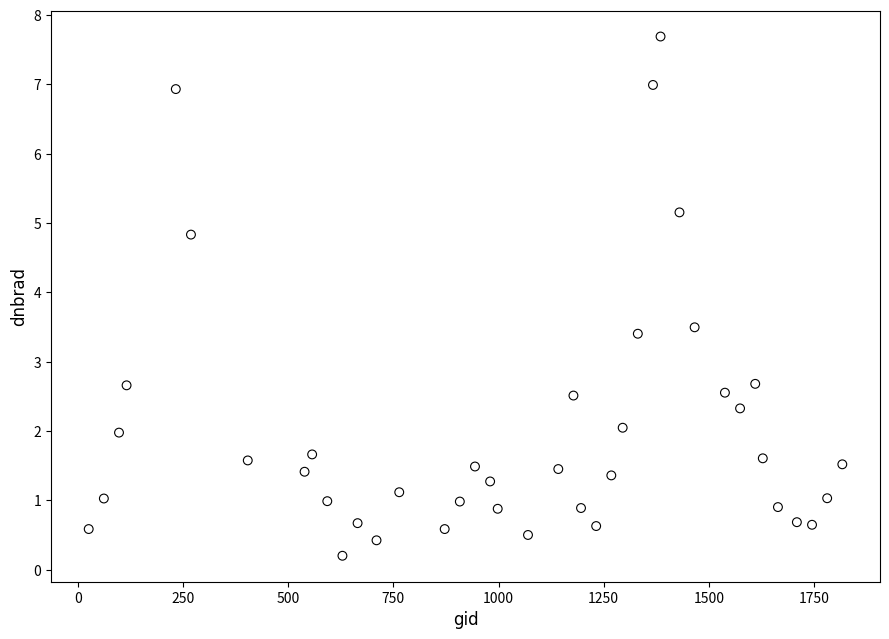

What is the range of X values (max minus min)?

1791.0